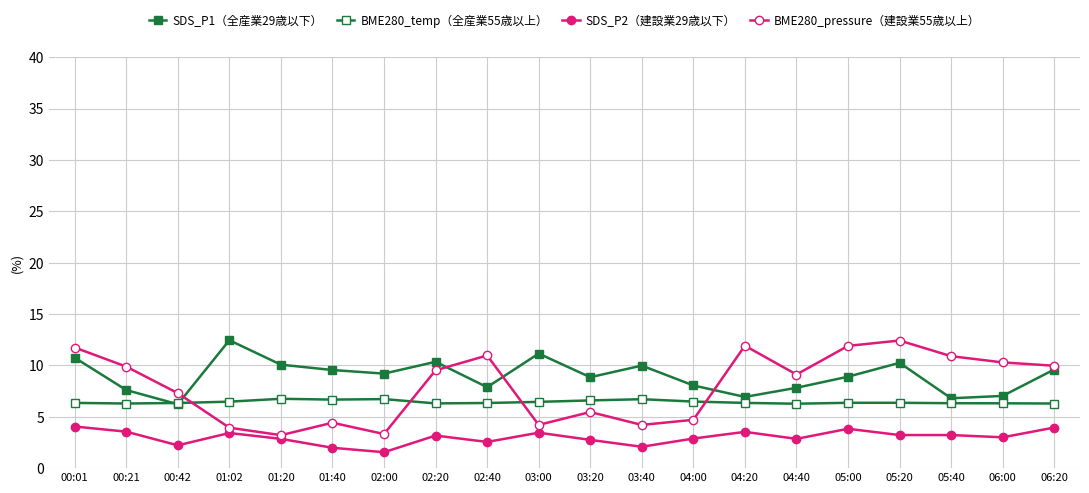

Between 01:20 and 02:00, which series saw the biggest shift?

SDS_P2（建設業29歳以下）